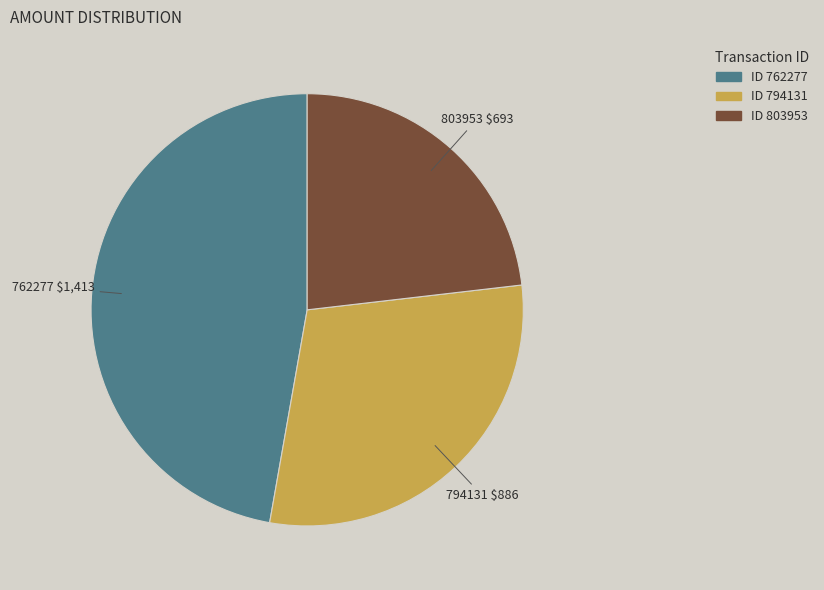

Which has a higher value, 803953 or 762277?

762277